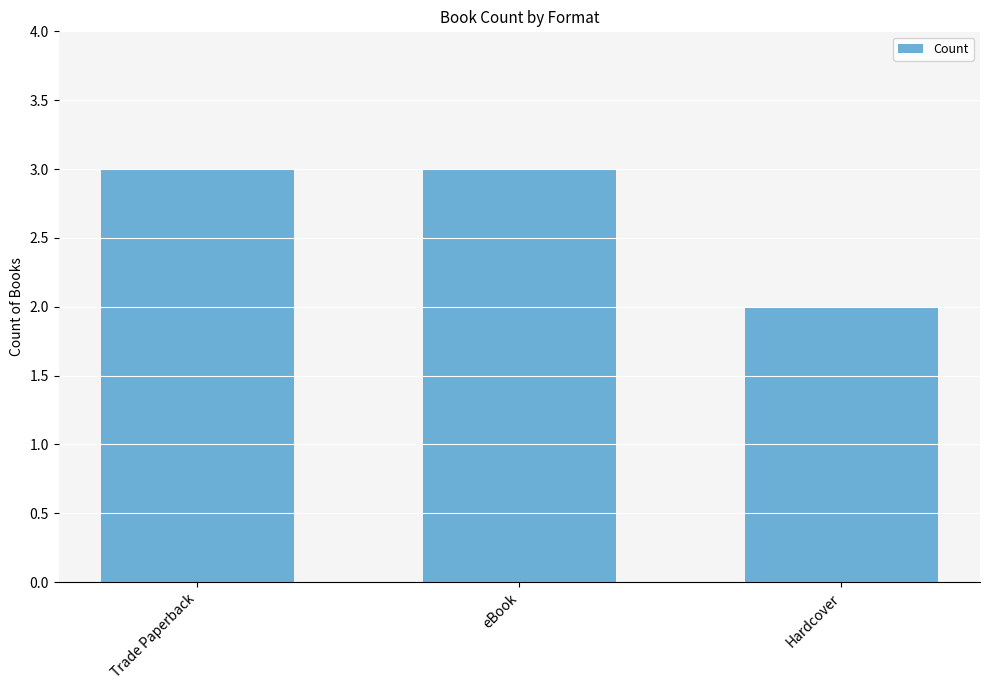

What is the greatest value displayed?

3